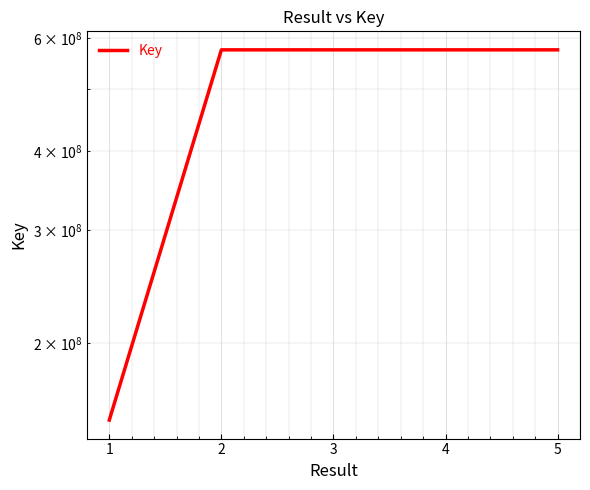

List the labels in order of value, largest first.

2, 3, 5, 4, 1